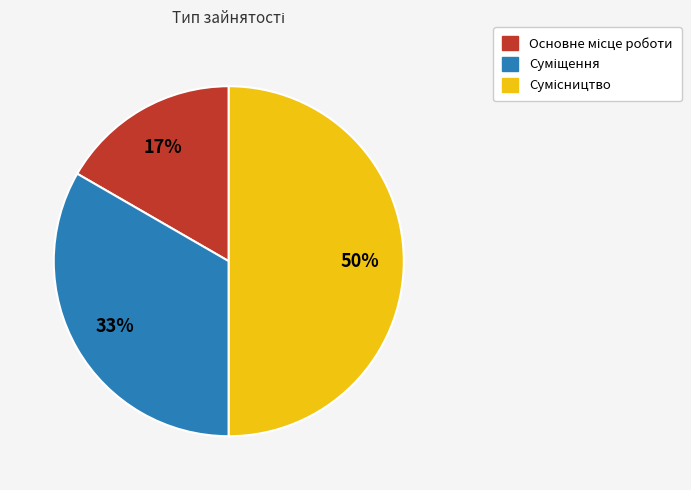

How many segments does this pie chart have?

3